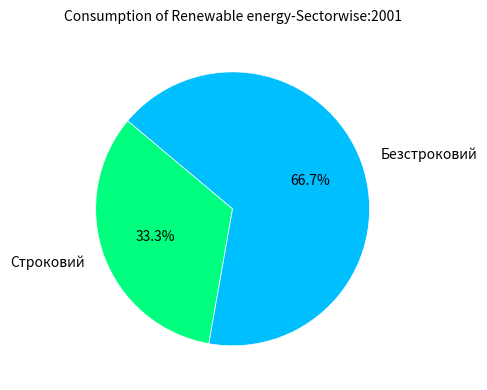

How much of the chart is everything except Строковий?

66.7%